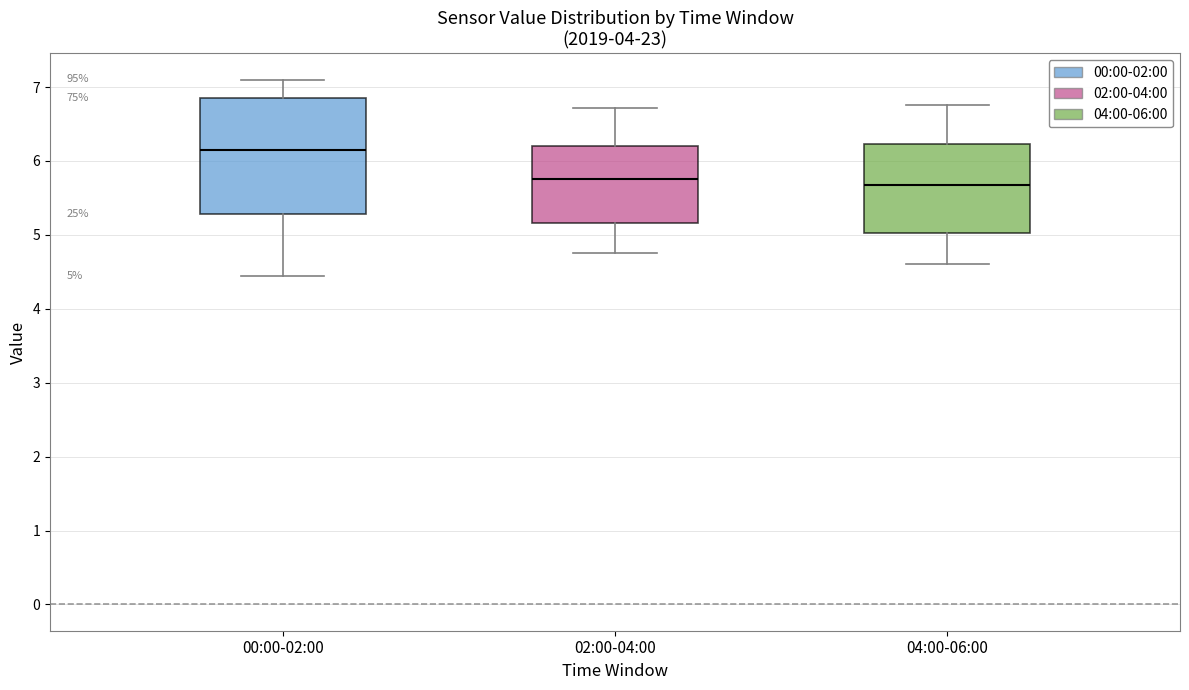

Comparing the boxes themselves (not the whiskers), which one is the tallest?

00:00-02:00